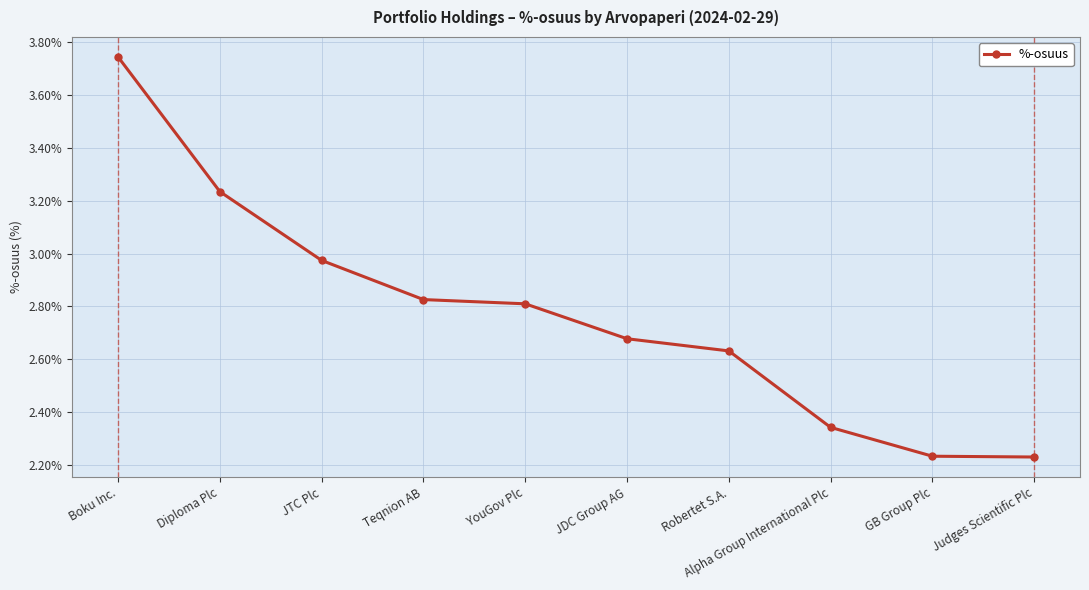

What is the difference between the maximum and minimum values?

1.5